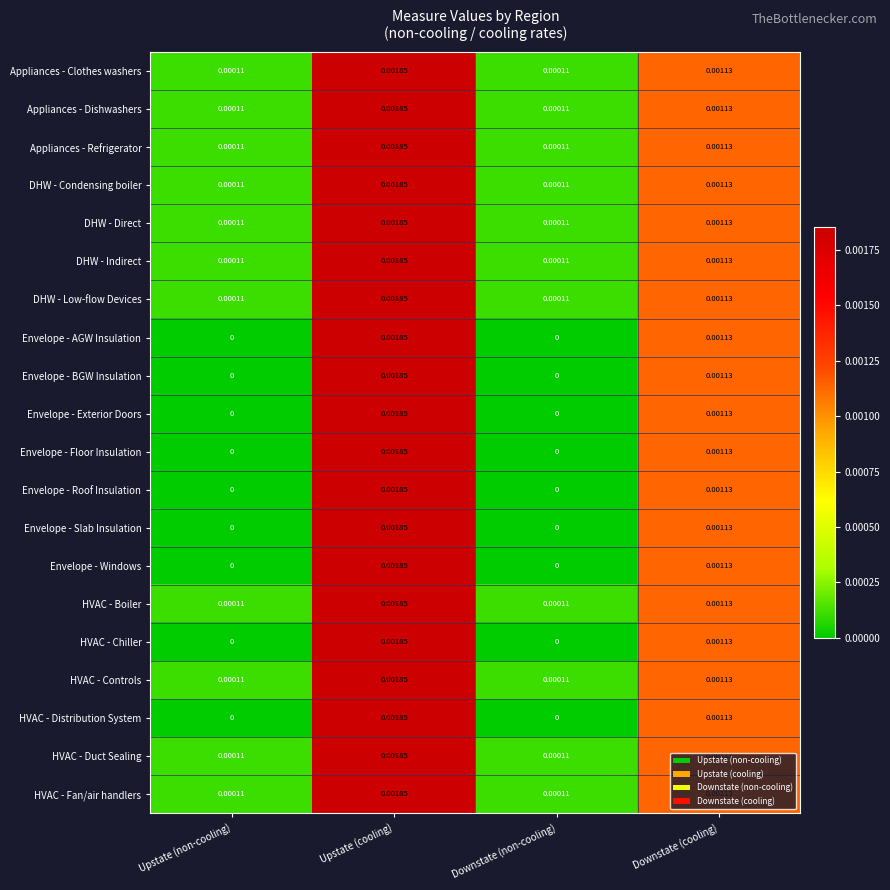

Which category has the highest value in the DHW - Condensing boiler series?

Upstate (cooling)